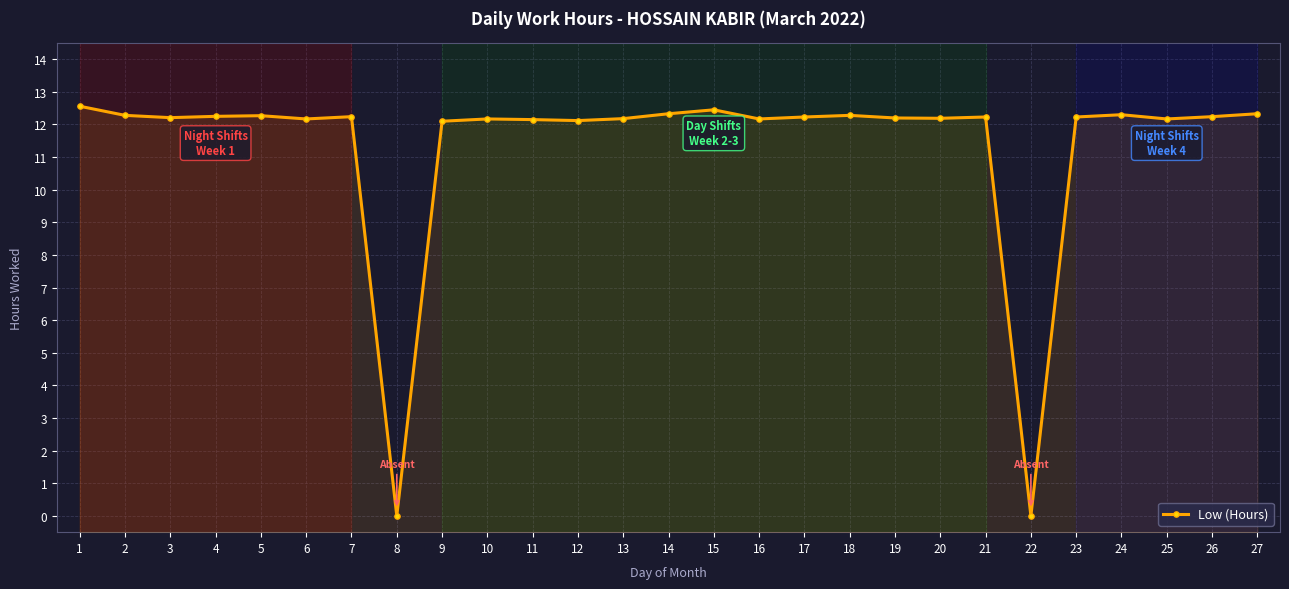

What is the difference between the maximum and minimum values?

12.6